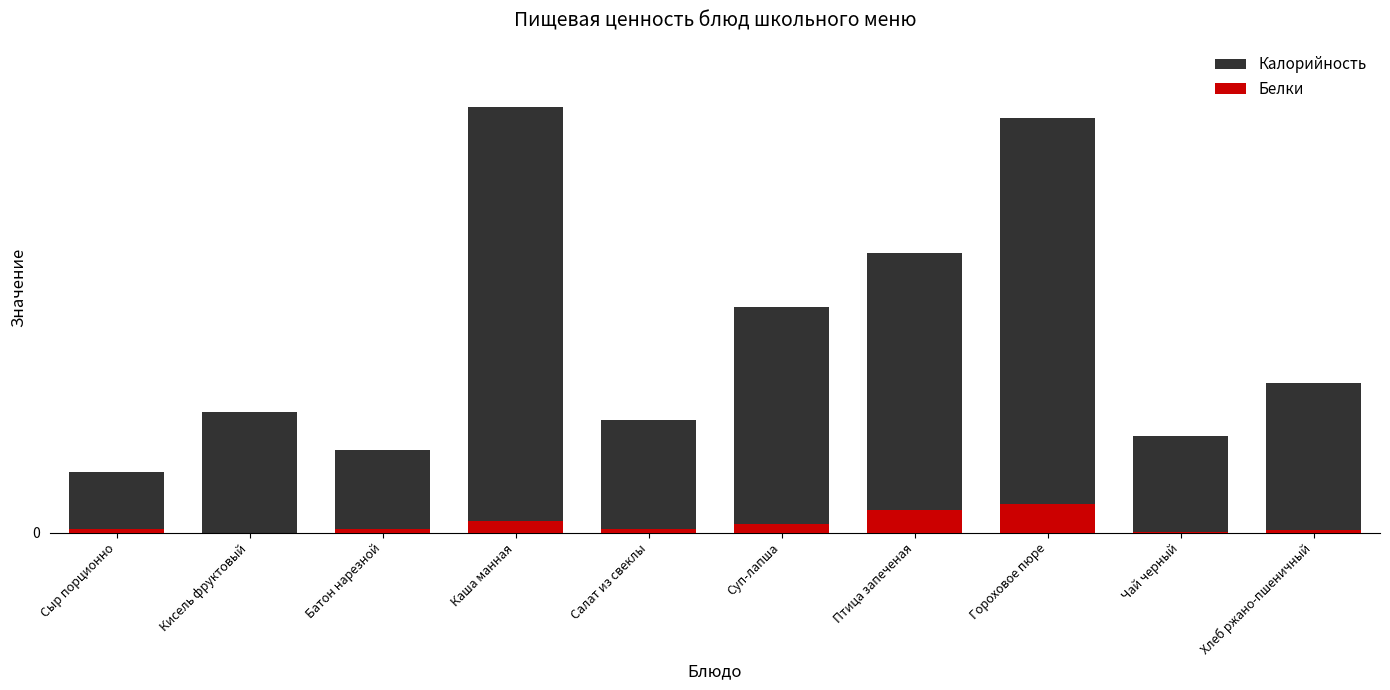

Reading left to right, list all the values displayed in this chart.

Калорийность: 36.4	73.2	50.2	257.6	68.3	136.3	169.0	250.5	58.6	90.5
Белки: 2.3	0.0	2.0	7.1	2.0	5.1	13.9	17.3	0.2	1.3